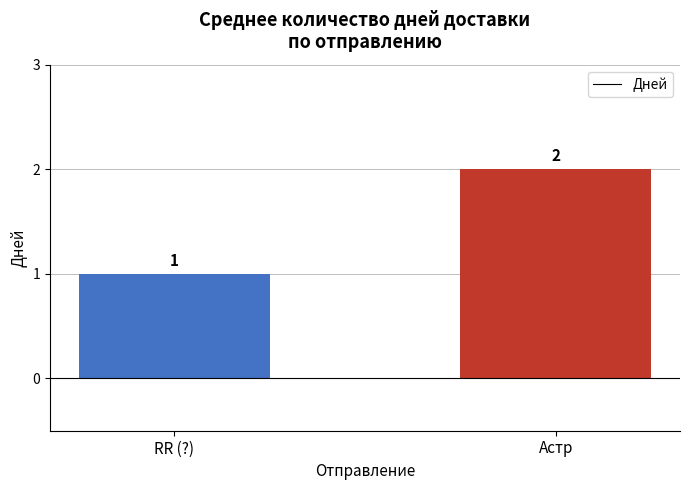

Reading left to right, list all the values displayed in this chart.

RR (?)=1	Астр=2